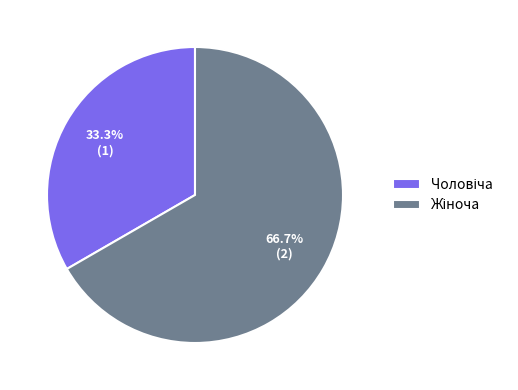

Does any single category account for the majority?

Yes